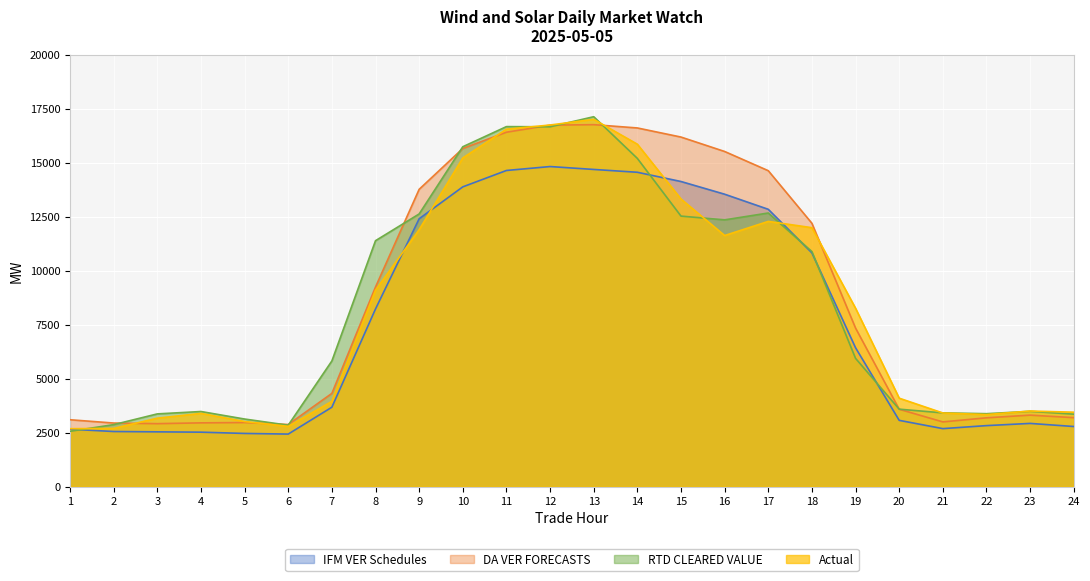

Which series has the largest total across all categories?

DA VER FORECASTS